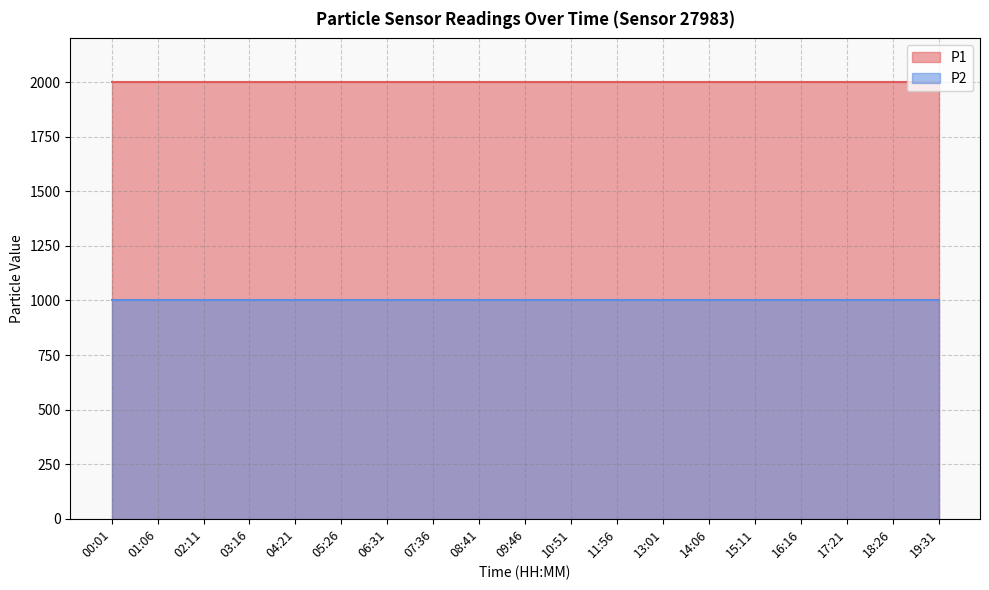

Between 04:21 and 17:21, which series saw the biggest shift?

P1